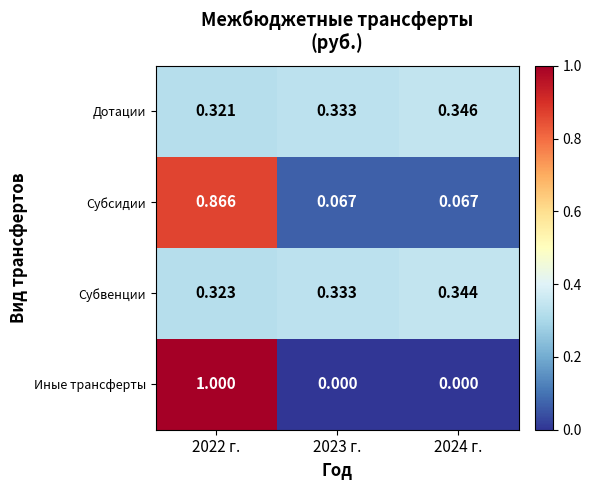

Rank the series by their maximum value, from highest to lowest.

Иные трансферты, Субсидии, Дотации, Субвенции